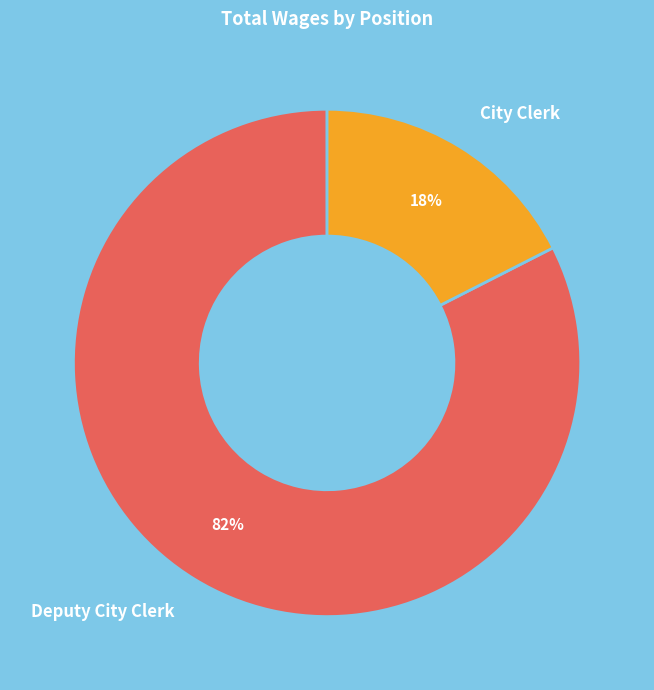

To the nearest percent, what percentage of the pie is Deputy City Clerk?

82%